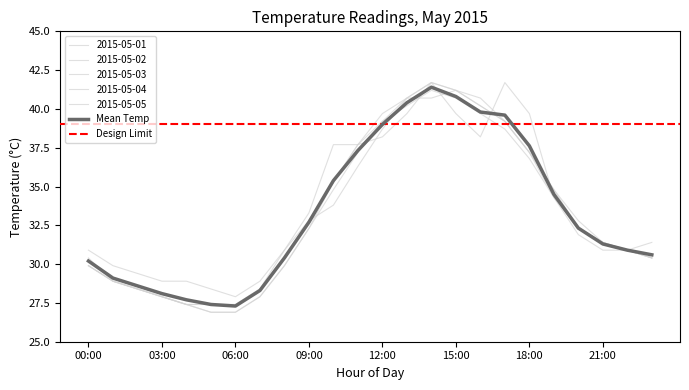

At 20:00, list the series in order from smallest to largest.

2015-05-01, 2015-05-03, 2015-05-04, 2015-05-05, 2015-05-02